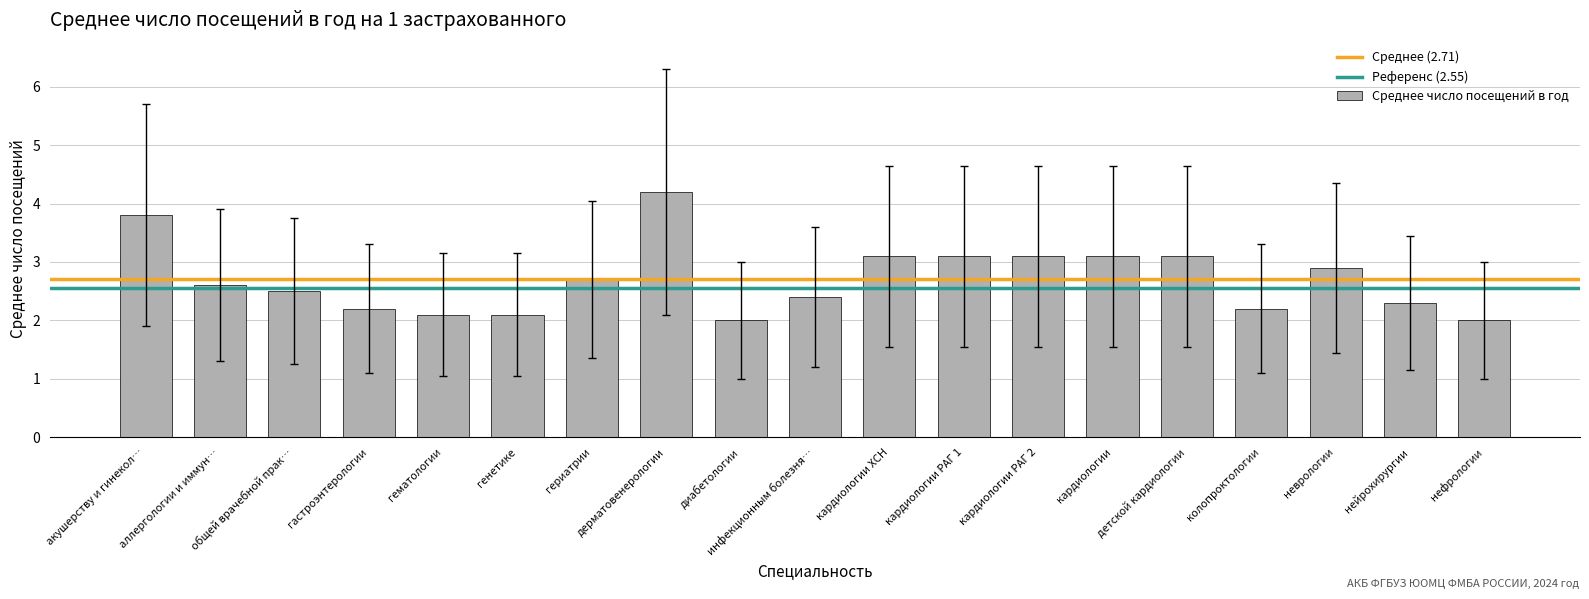

What is the minimum value shown in the chart?

2.0